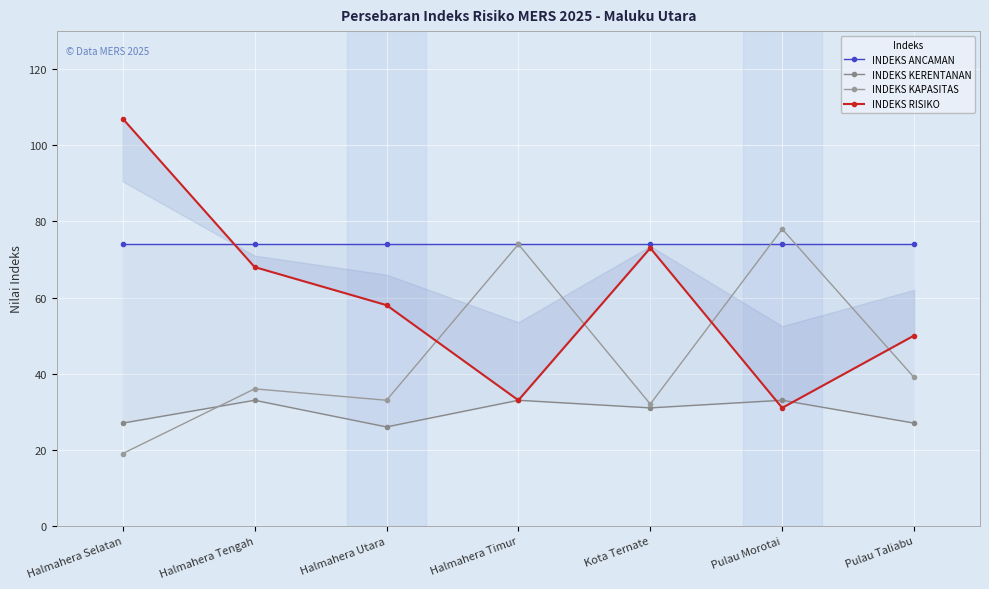

What is the value of the INDEKS KAPASITAS point at the 6th from the left?

78